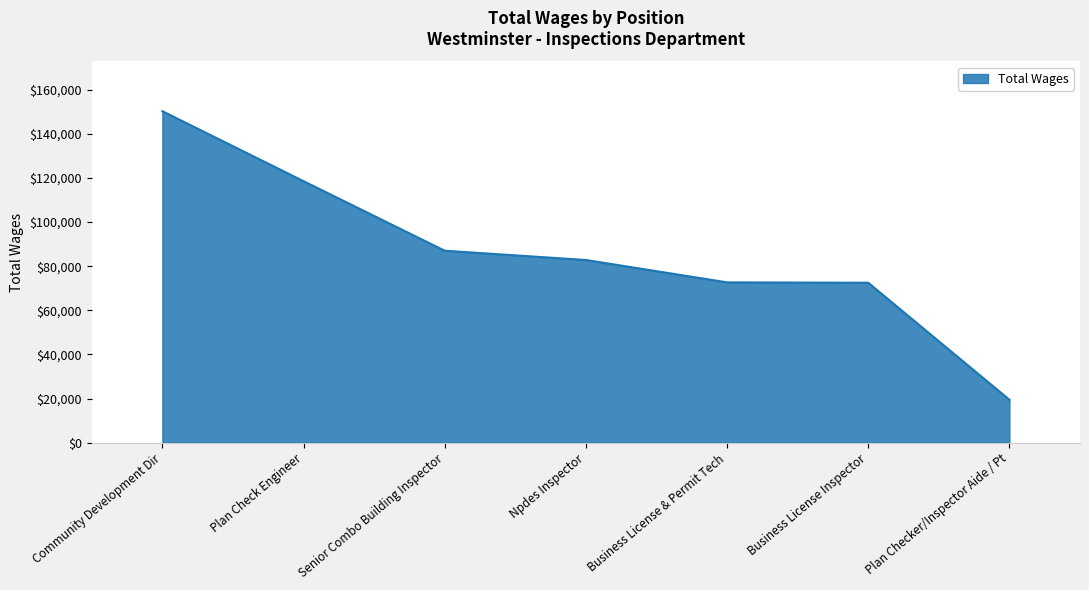

What is the difference between the maximum and minimum values?

130753